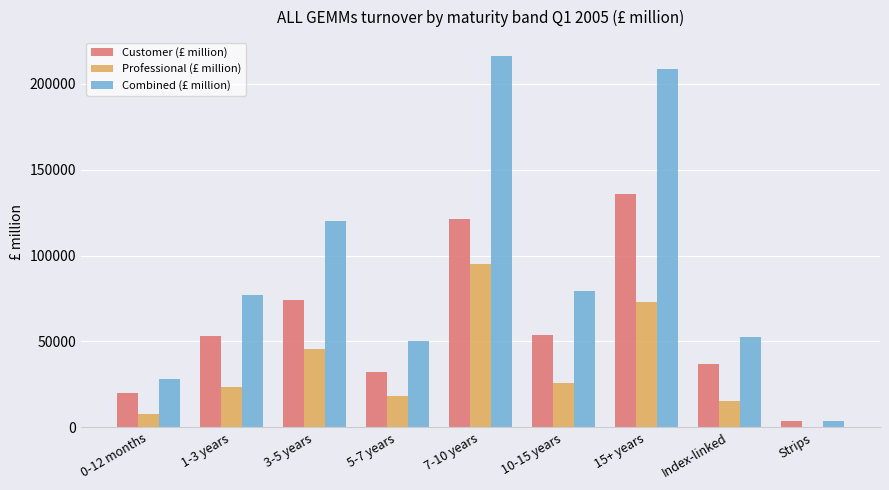

The Combined (£ million) series shows 87525.5 at Index-linked. True or false?

False